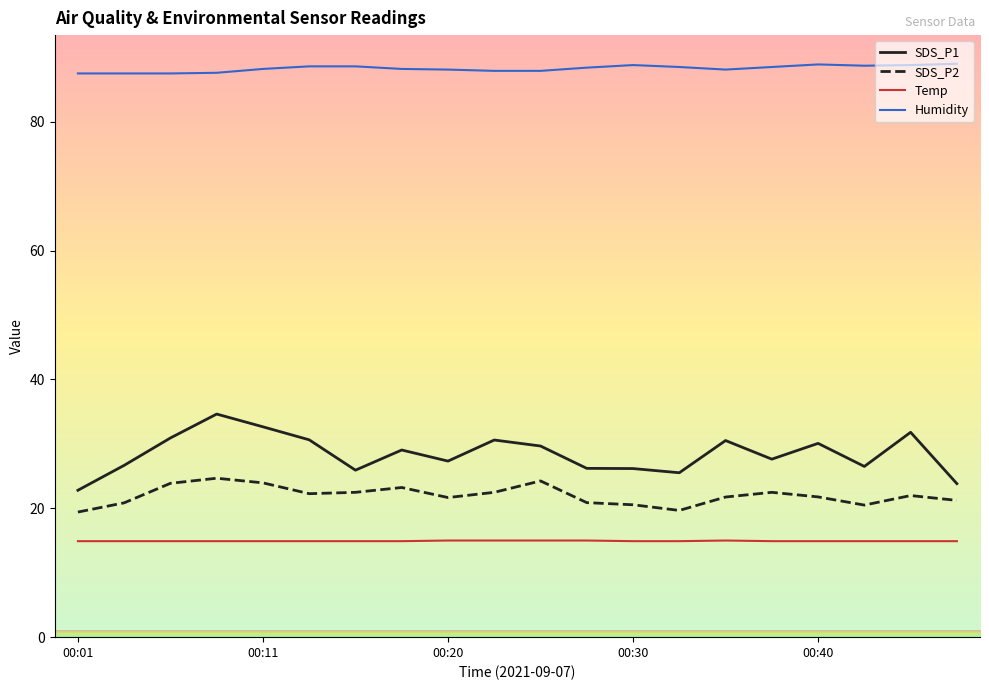

Which series has the widest spread of values?

SDS_P1